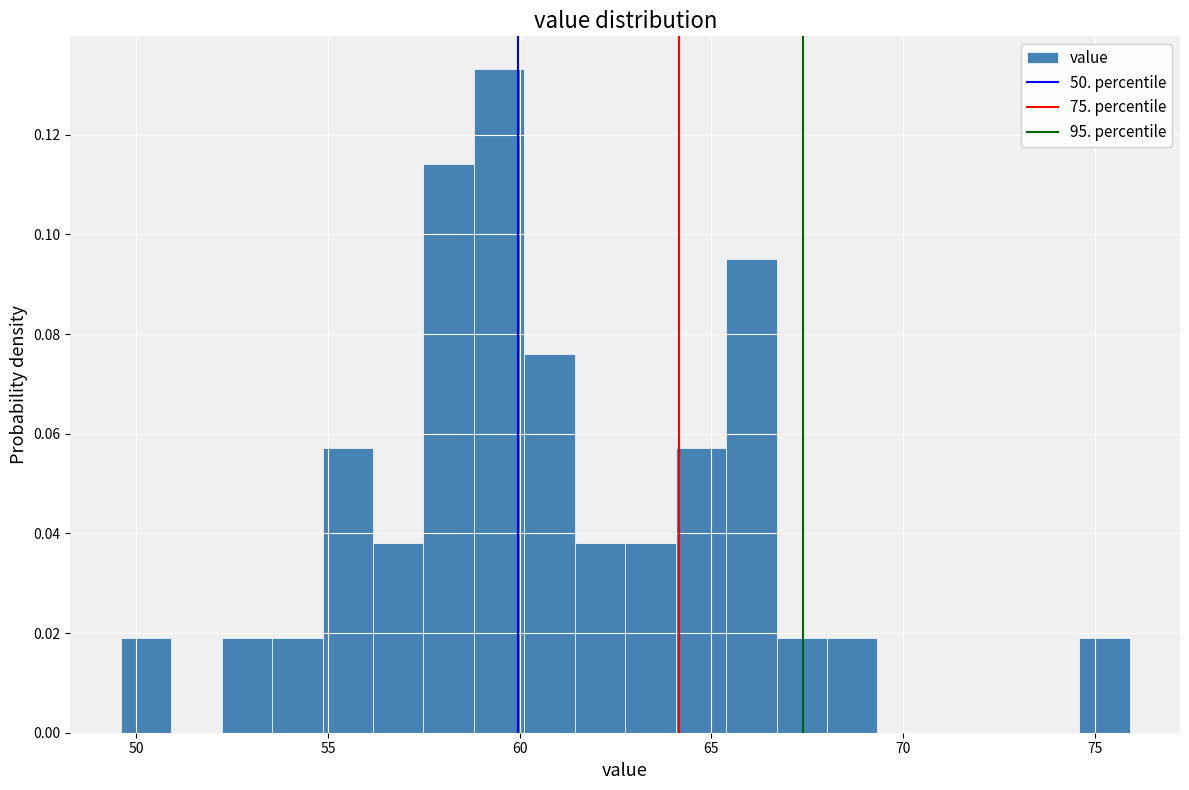

Around what value on the x-axis is the tallest bar? Give the approximate position of its centre, as read against the axis.

59.5